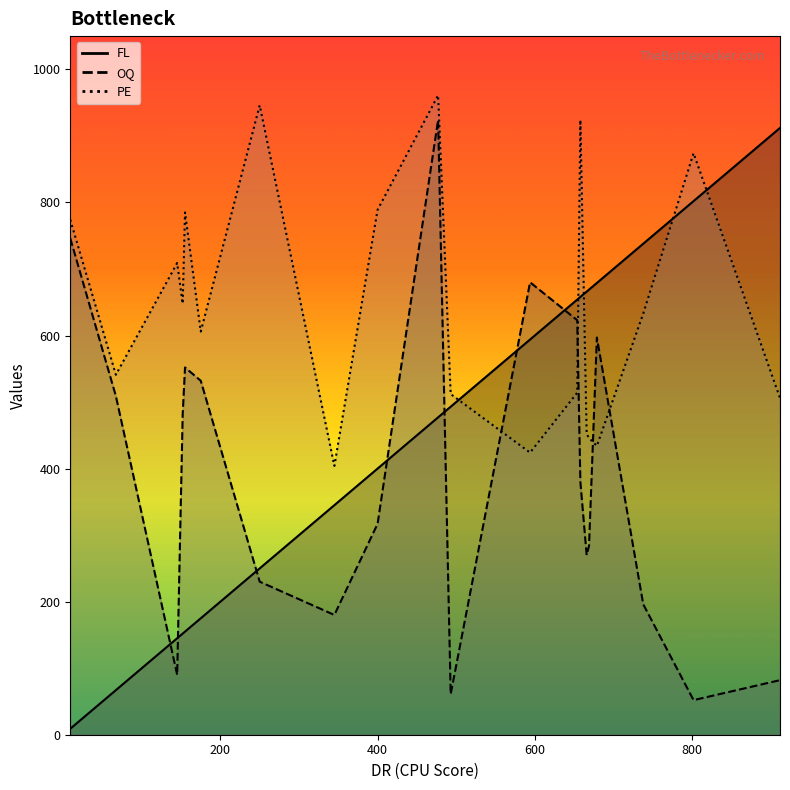

True or false: FL and OQ intersect in this chart.

True